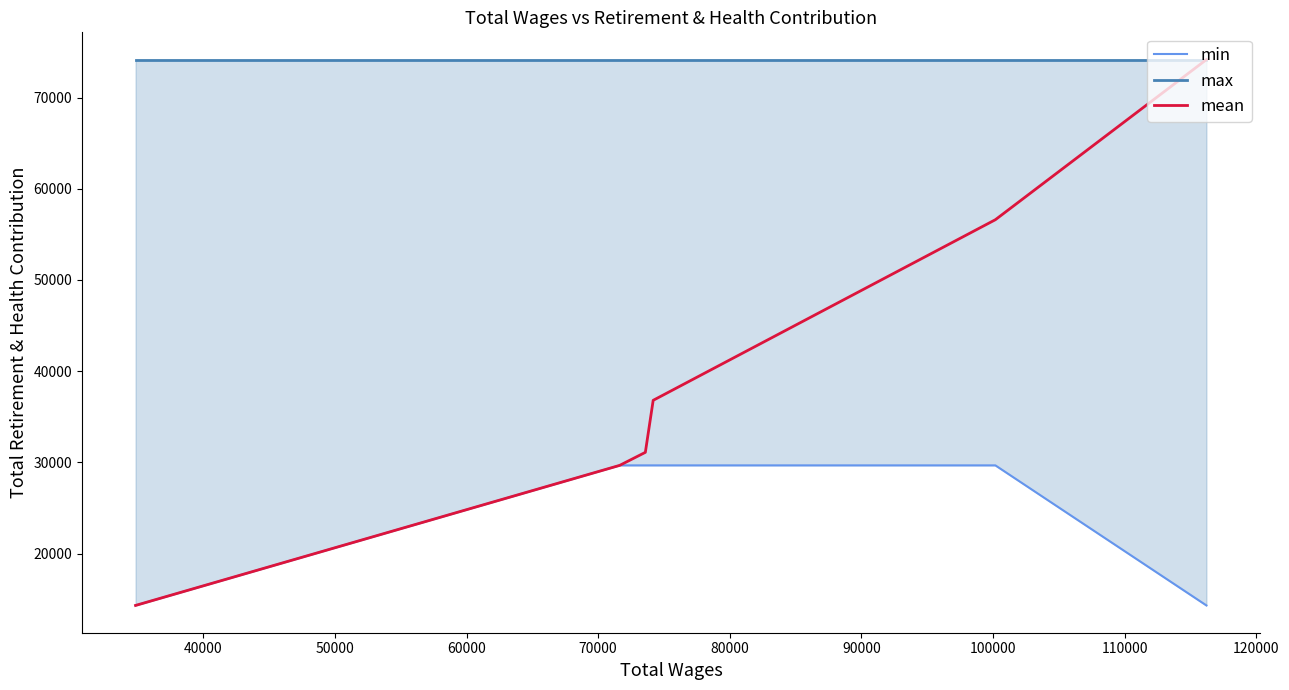

Is the value of mean at 30000 greater than the value of min at 40000?

No